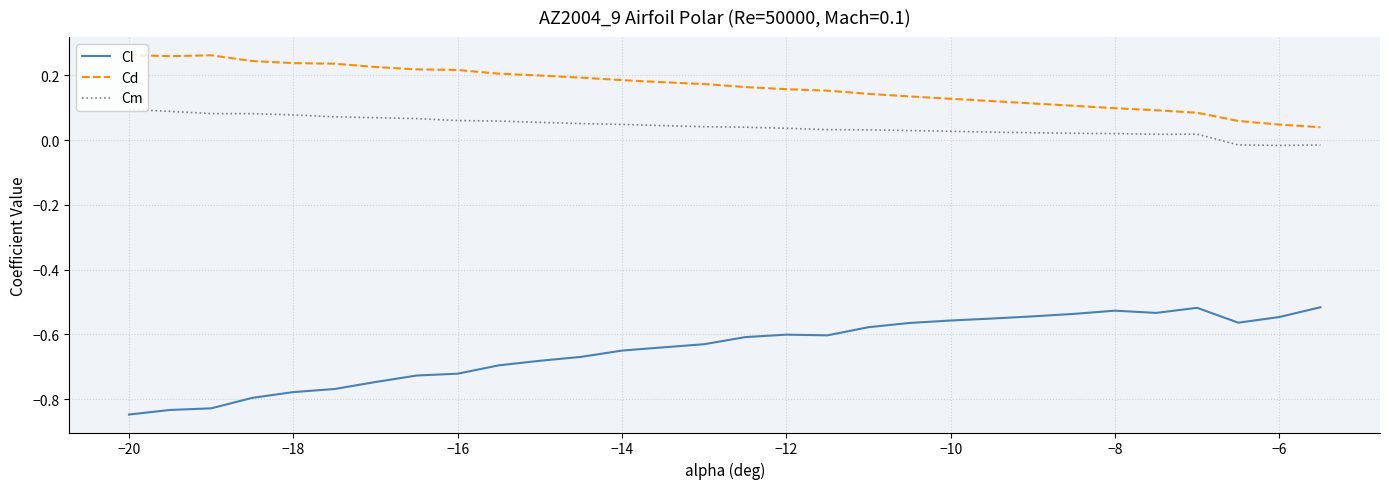

True or false: Cd has more than 0 points higher than both neighbors.

True